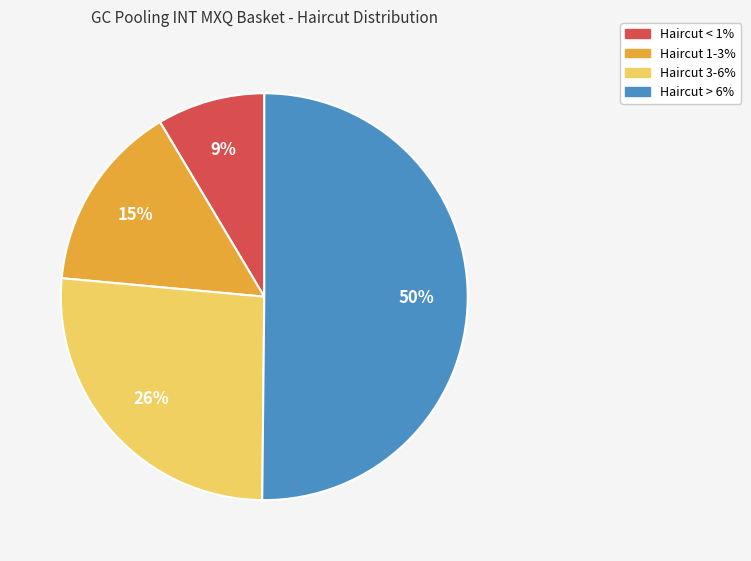

Count the number of slices in the pie.

4